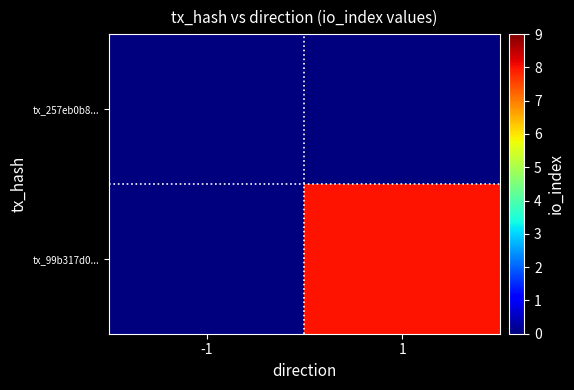

Reading left to right, extract all data points from this chart.

tx_257eb0b8...: -1=0	1=0
tx_99b317d0...: -1=0	1=8